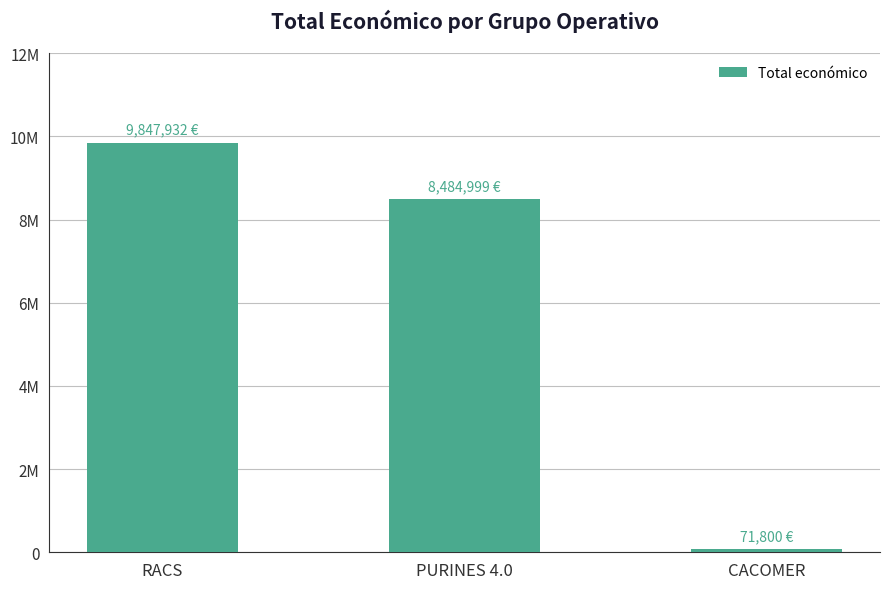

What is the label of the 3rd bar from the left?

CACOMER